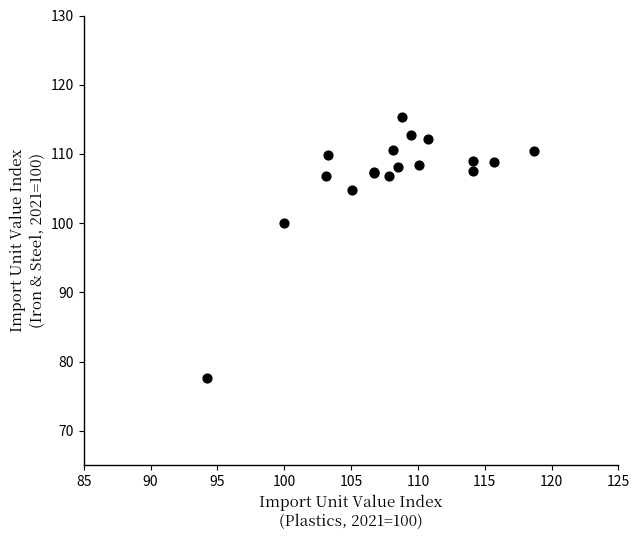

What Y value in the scatter plot is closest to 96?

100.0